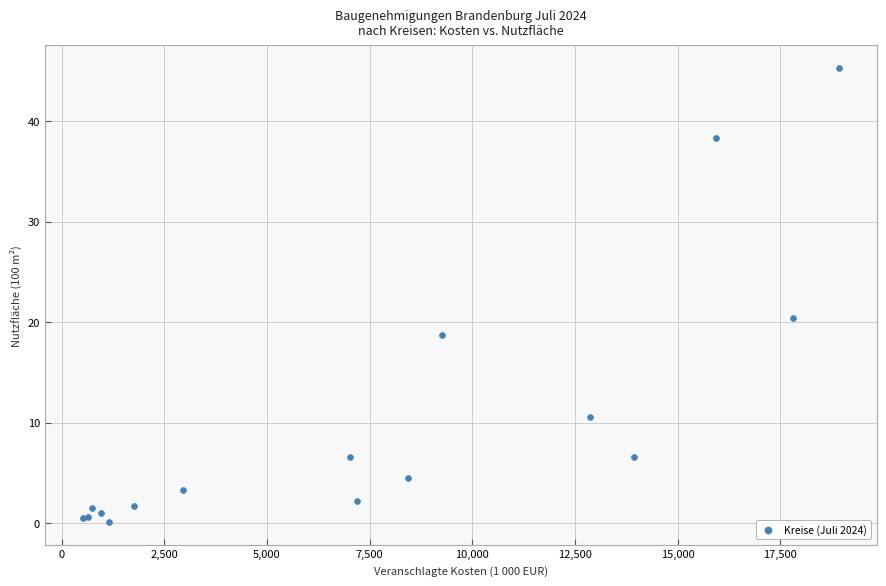

What Y value in the scatter plot is closest to 22?

20.4